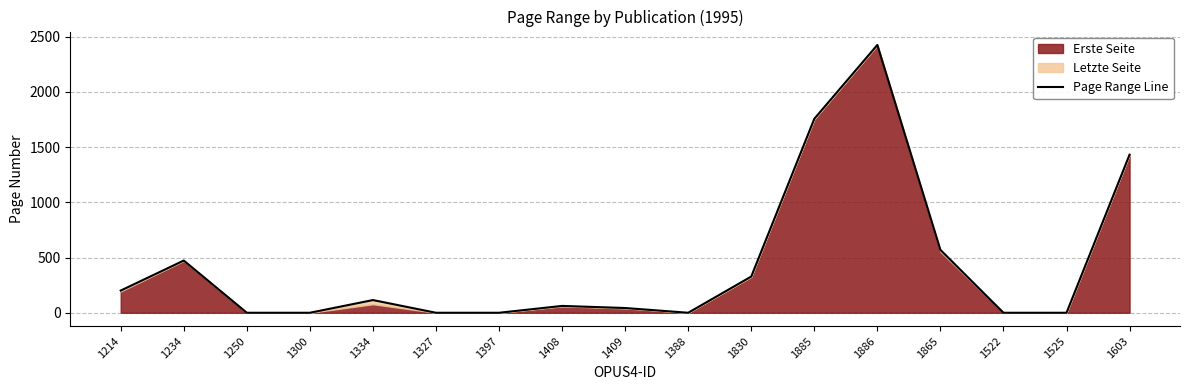

What is the difference between the maximum and second lowest values?

2426